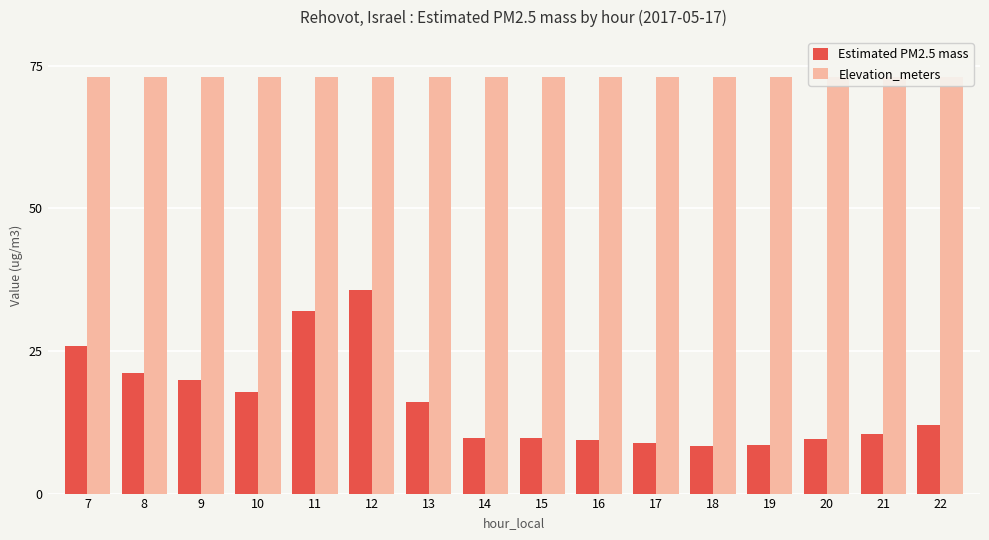

List the labels in order of Estimated PM2.5 mass value, largest first.

12, 11, 7, 8, 9, 10, 13, 22, 21, 14, 15, 20, 16, 17, 19, 18